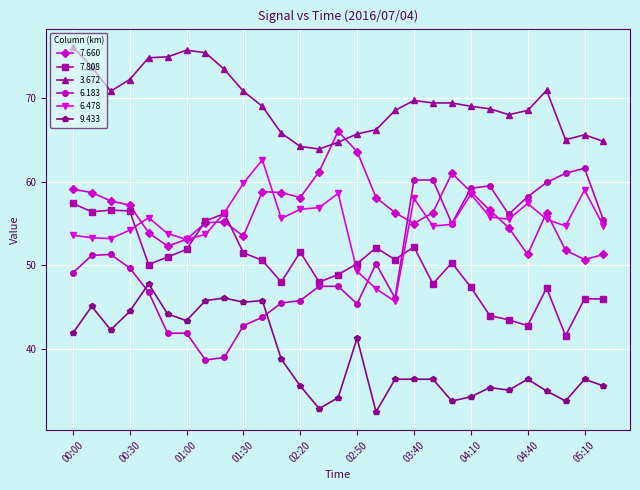

Does the chart have visible grid lines?

Yes